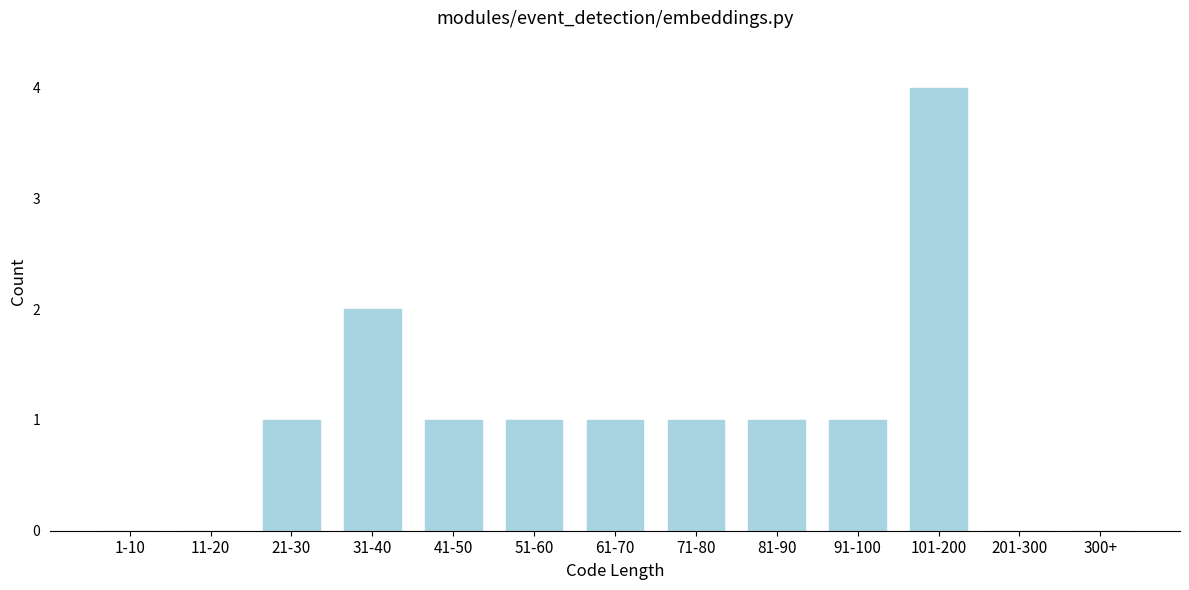

Reading right to left, transcribe all the data shown in this chart.

300+=0	201-300=0	101-200=4	91-100=1	81-90=1	71-80=1	61-70=1	51-60=1	41-50=1	31-40=2	21-30=1	11-20=0	1-10=0